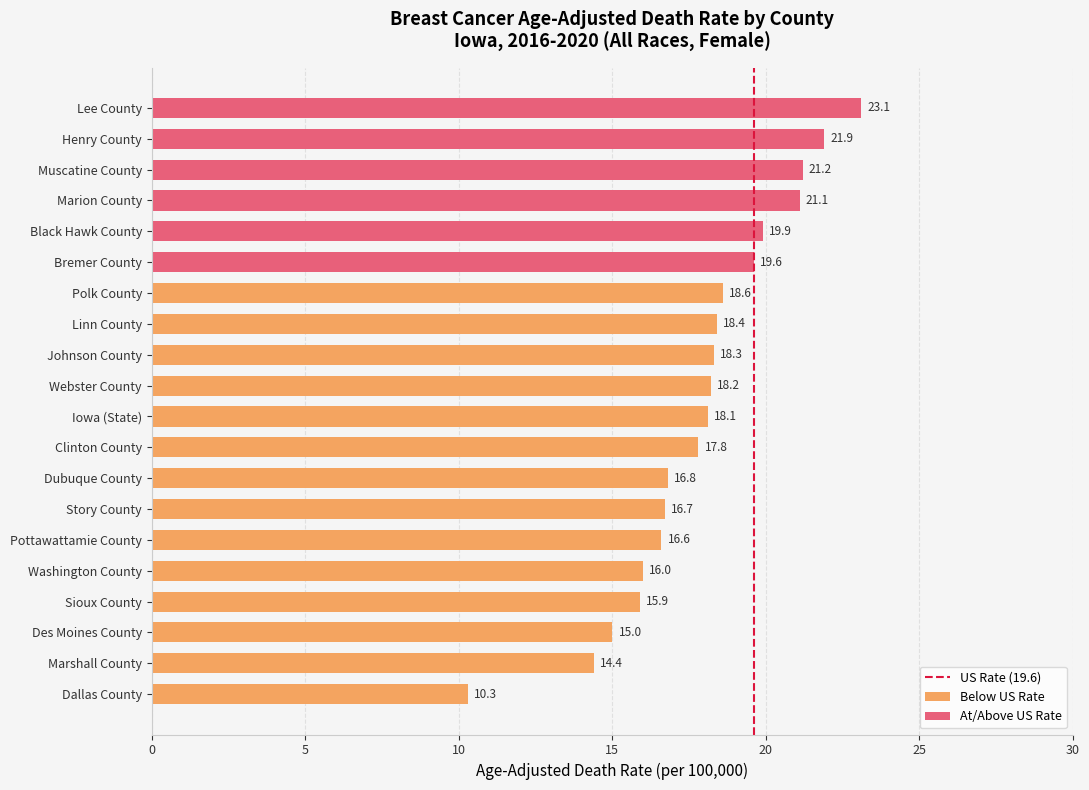

What is the label of the 15th bar from the right?

Pottawattamie County